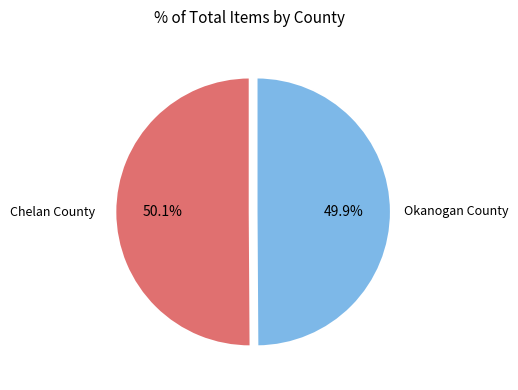

How many slices are in this pie chart?

2